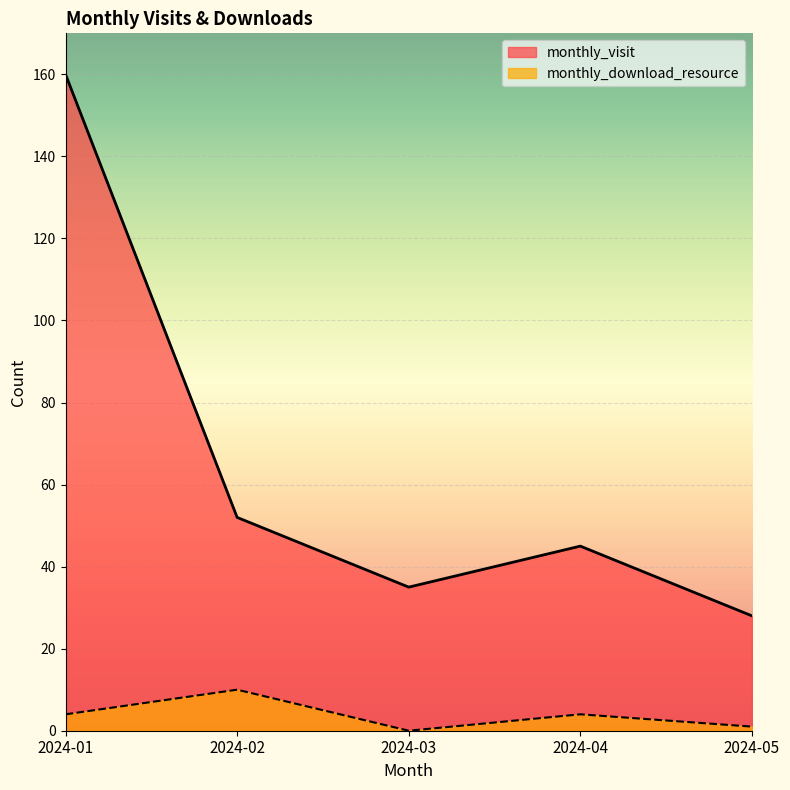

Where is monthly_download_resource nearest to the value 5?

2024-01